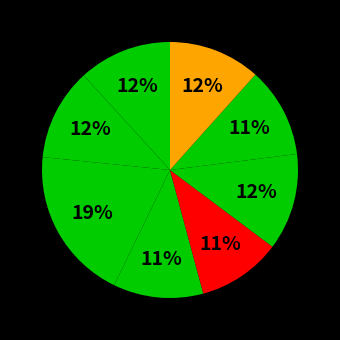

How many slices are in this pie chart?

8